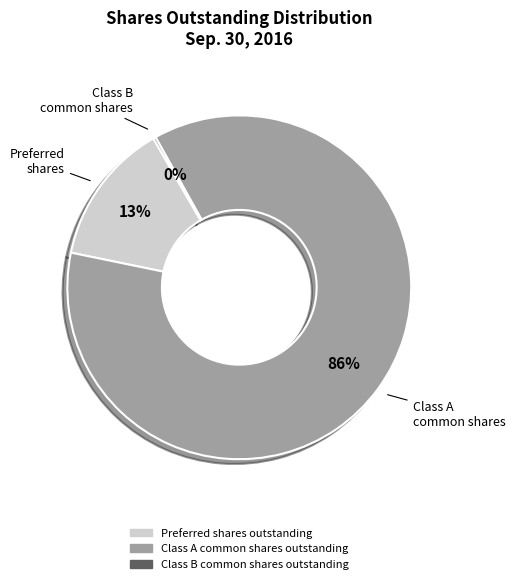

What percentage is the Preferred shares outstanding slice, to the nearest percent?

13%